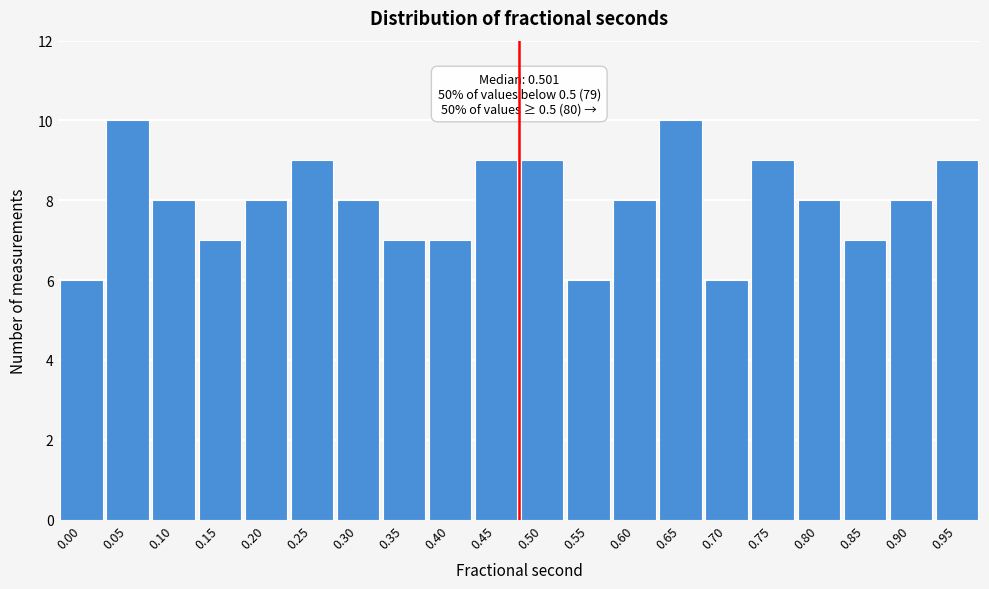

Reading right to left, list all the values displayed in this chart.

0.95=9	0.90=8	0.85=7	0.80=8	0.75=9	0.70=6	0.65=10	0.60=8	0.55=6	0.50=9	0.45=9	0.40=7	0.35=7	0.30=8	0.25=9	0.20=8	0.15=7	0.10=8	0.05=10	0.00=6